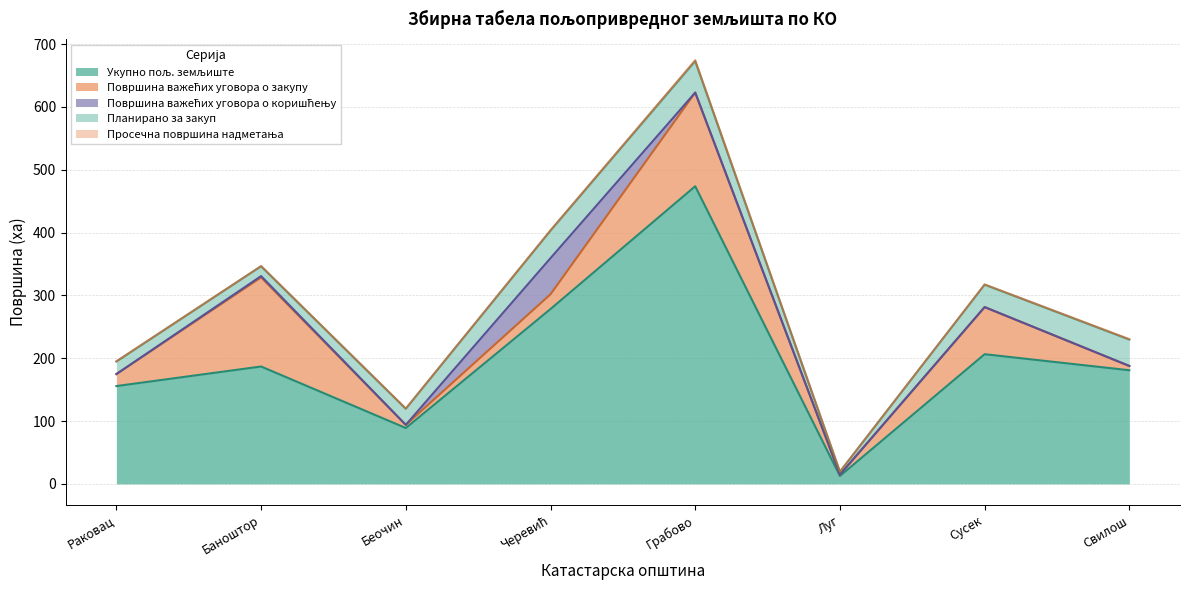

Does the chart display data point markers on the line(s)?

No